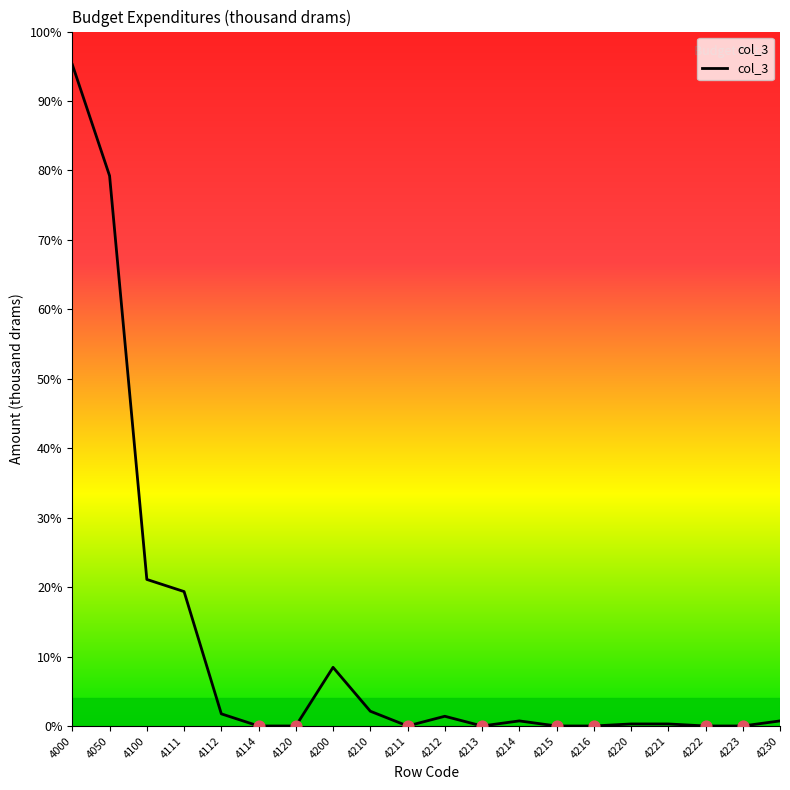

Between 4000 and 4215, which is larger?

4000